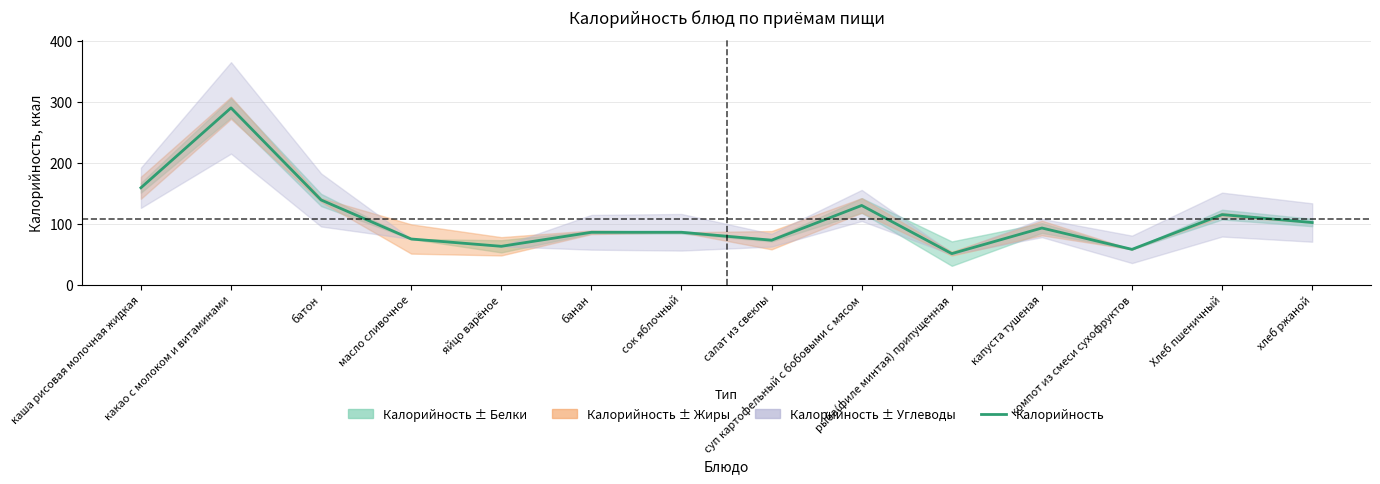

At which category does the chart reach its minimum across all series?

рыба(филе минтая) припущенная